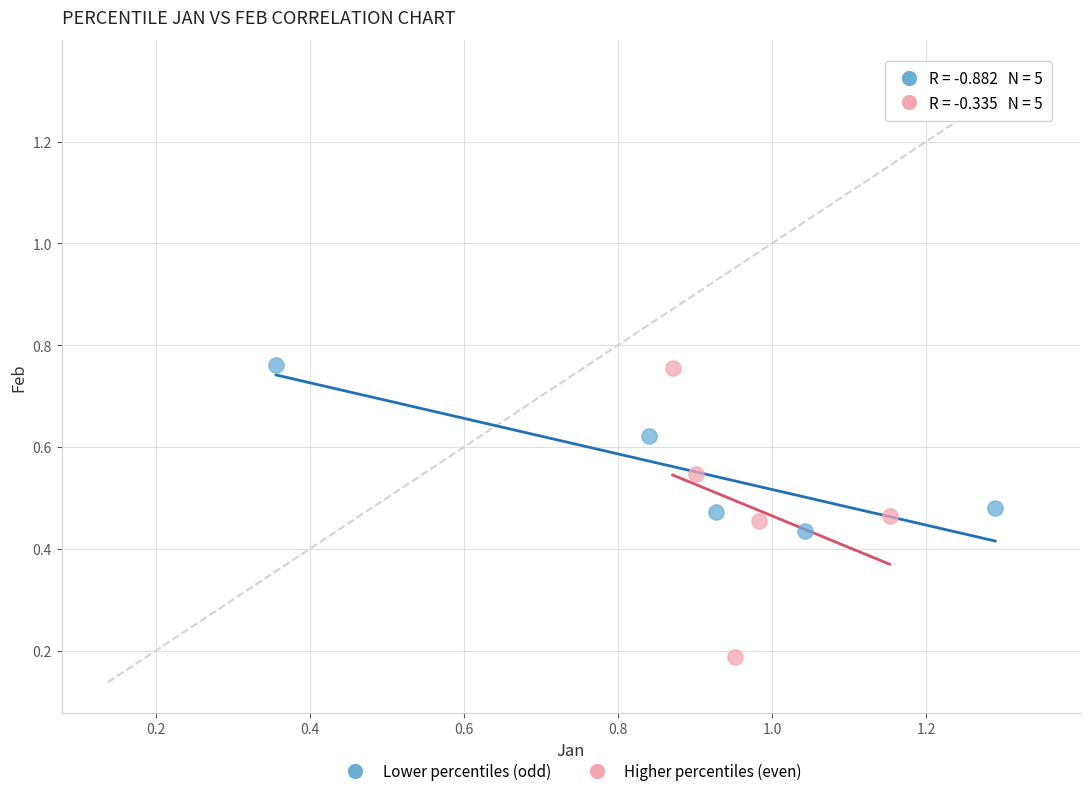

What are all the series names shown in the legend?

Lower percentiles (odd), Higher percentiles (even)